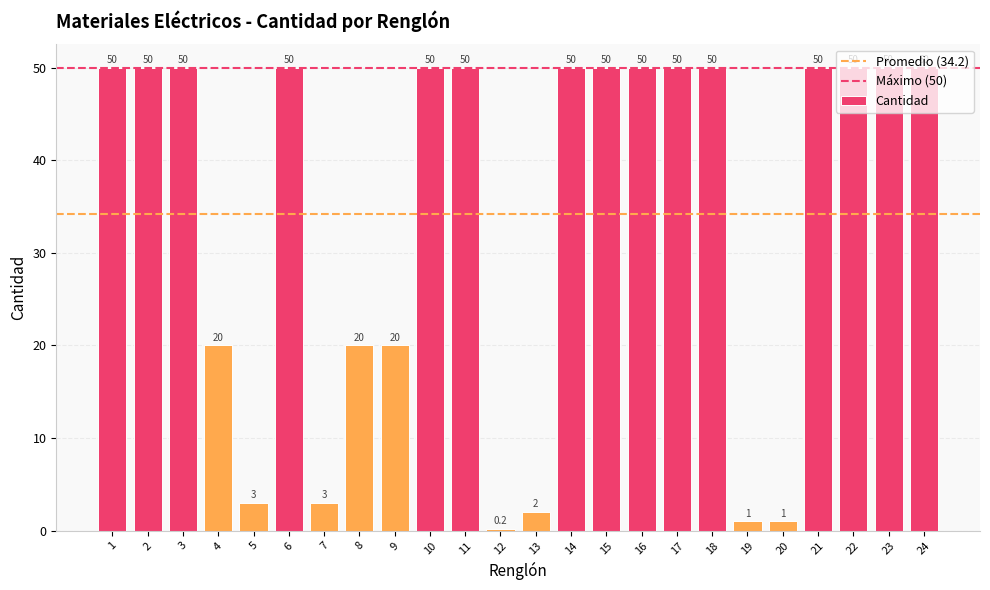

What is the smallest value displayed?

0.2